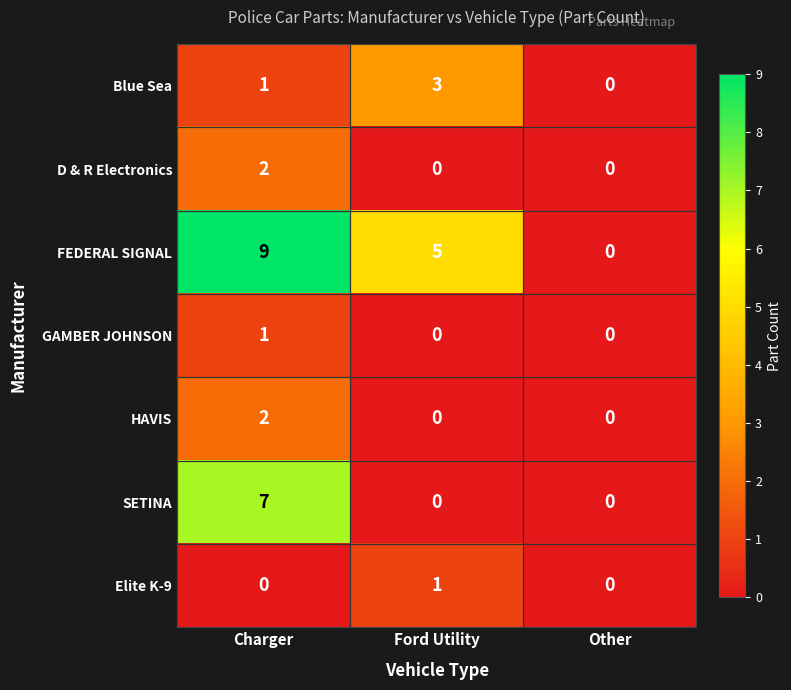

How many data points does each series have?

3